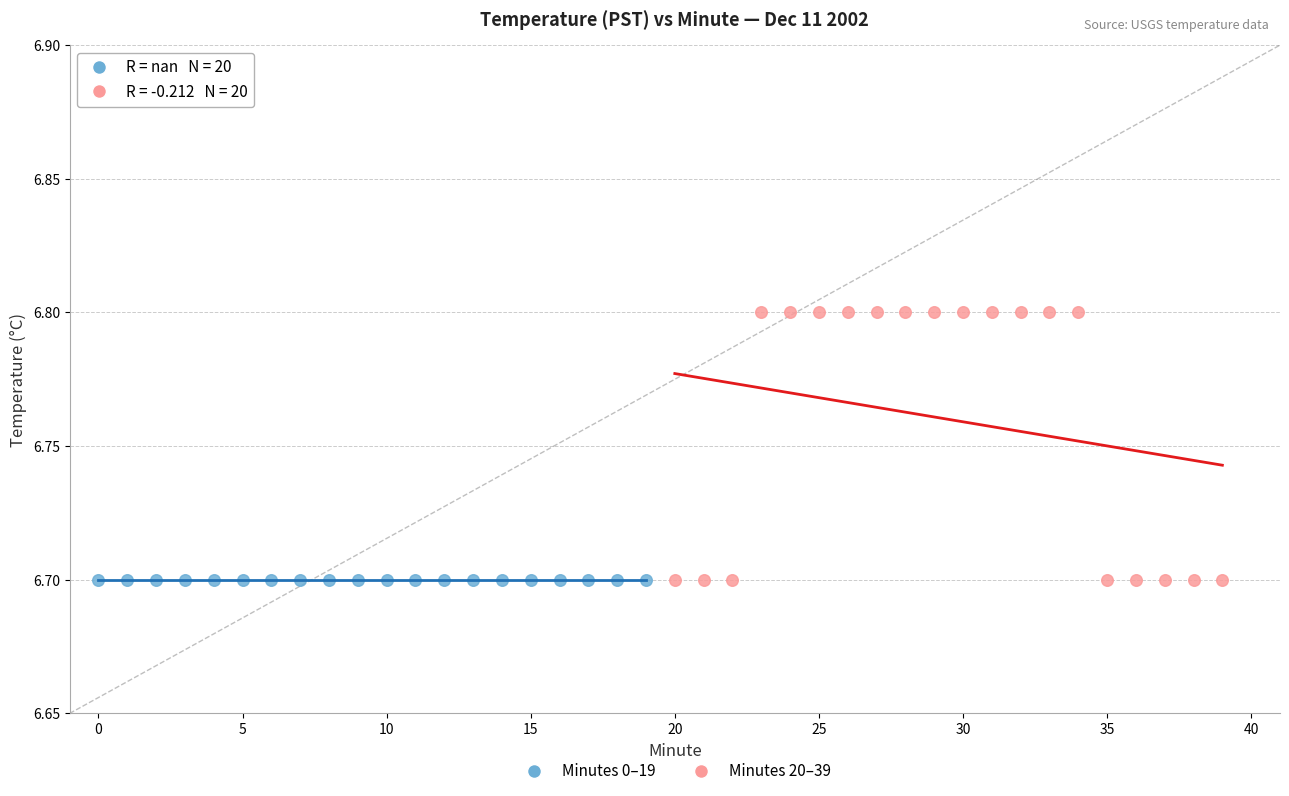

Which series reaches the maximum Y coordinate?

Minutes 20–39